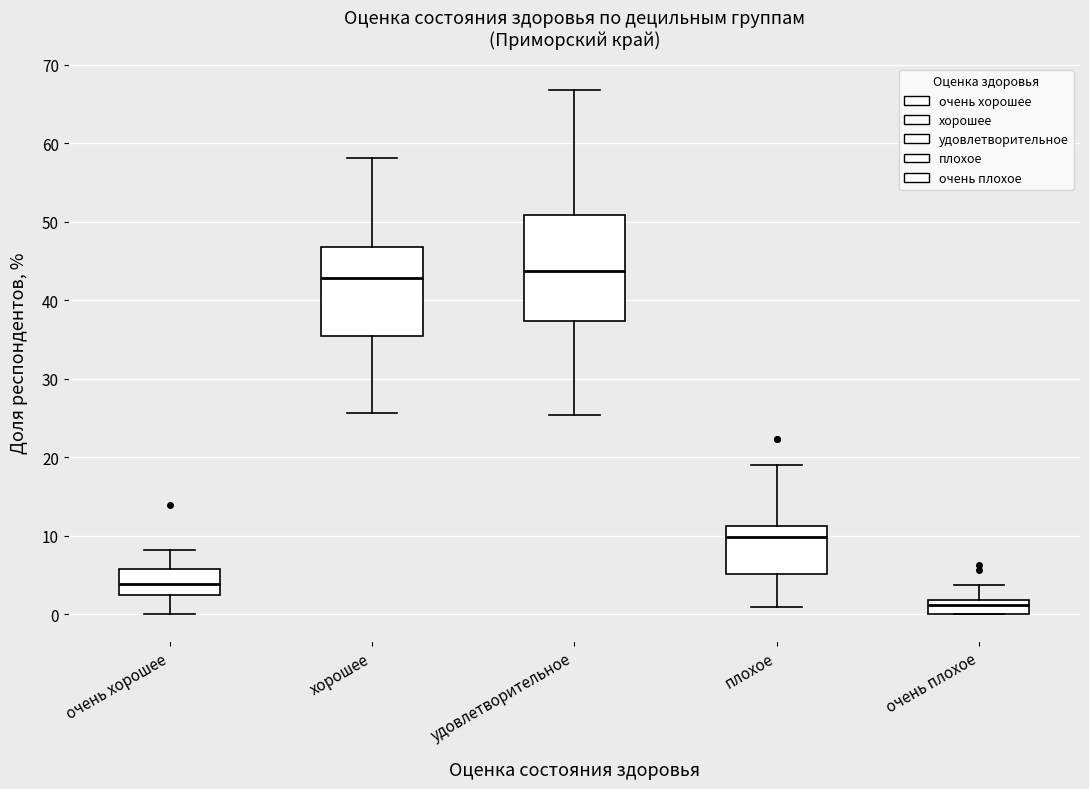

Reading left to right, read every box against the y-axis: the position of its median line, the range the box covers, and the ends of its whiskers. The values are not printed on the chart, so give them approximately, as read against the axis.

очень хорошее: median 4, box 3 to 6, whiskers 0 to 8
хорошее: median 43, box 35 to 47, whiskers 26 to 58
удовлетворительное: median 44, box 37 to 51, whiskers 25 to 67
плохое: median 10, box 5 to 11, whiskers 1 to 19
очень плохое: median 1, box 0 to 2, whiskers 0 to 4